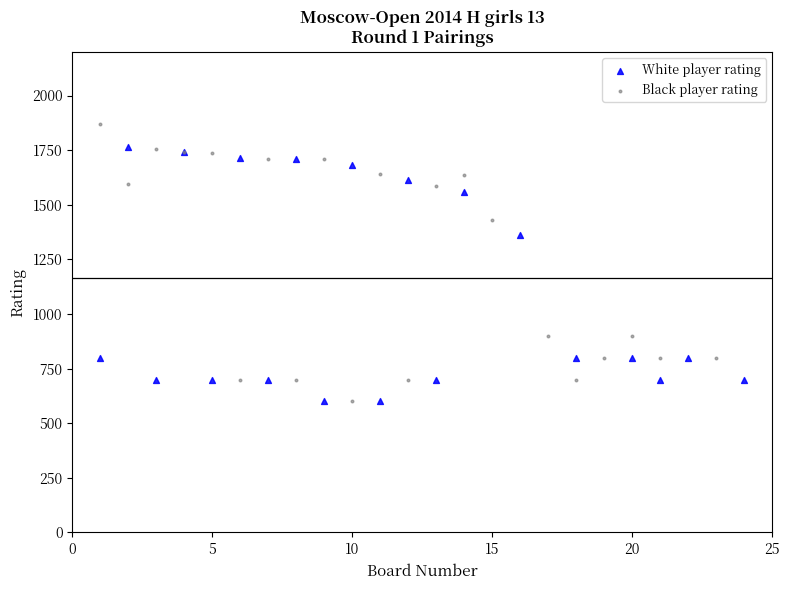

Which series contains the highest Y value?

Black player rating